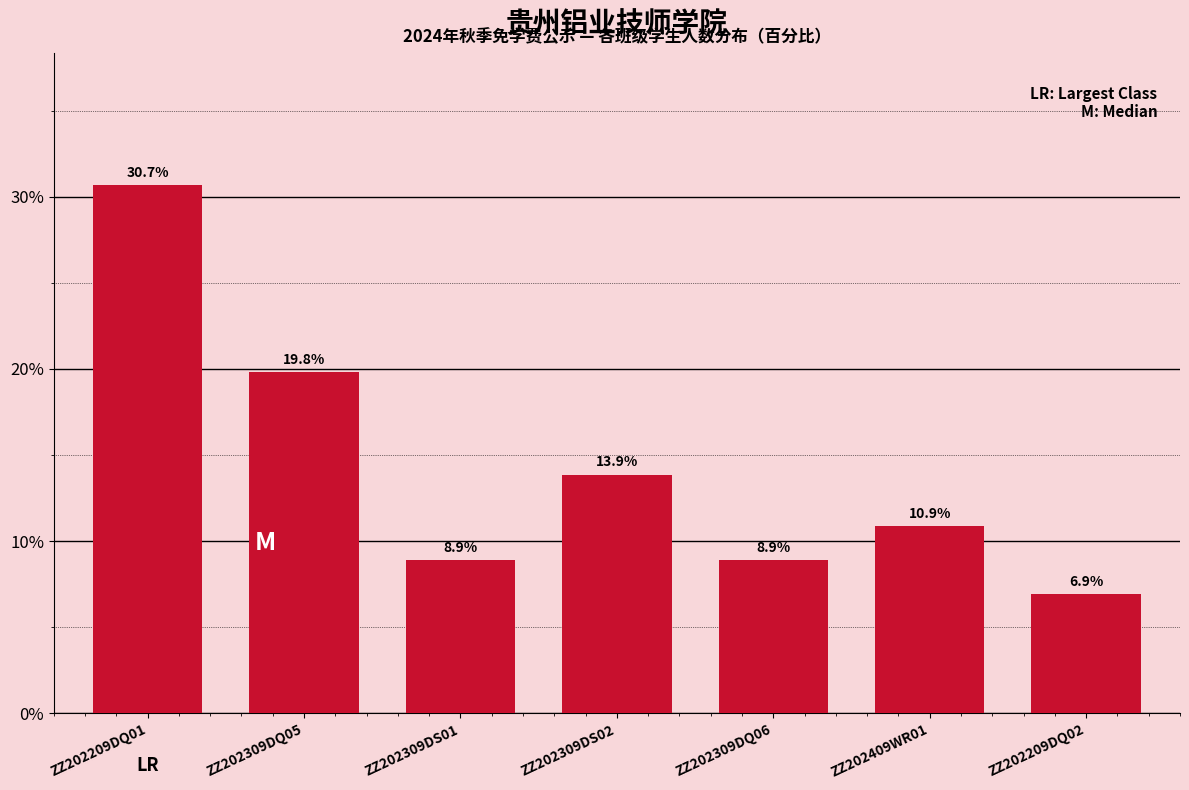

Reading left to right, extract all data points from this chart.

ZZ202209DQ01=30.7	ZZ202309DQ05=19.8	ZZ202309DS01=8.9	ZZ202309DS02=13.9	ZZ202309DQ06=8.9	ZZ202409WR01=10.9	ZZ202209DQ02=6.9